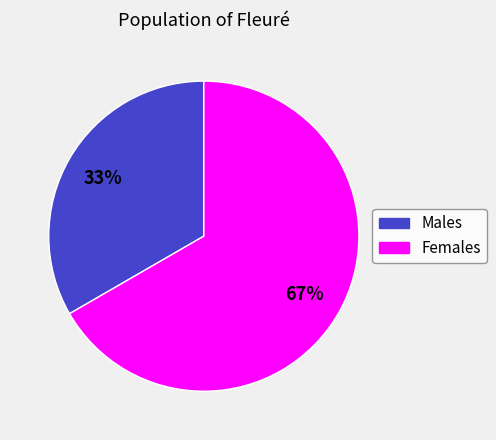

Is there a majority slice in this chart?

Yes